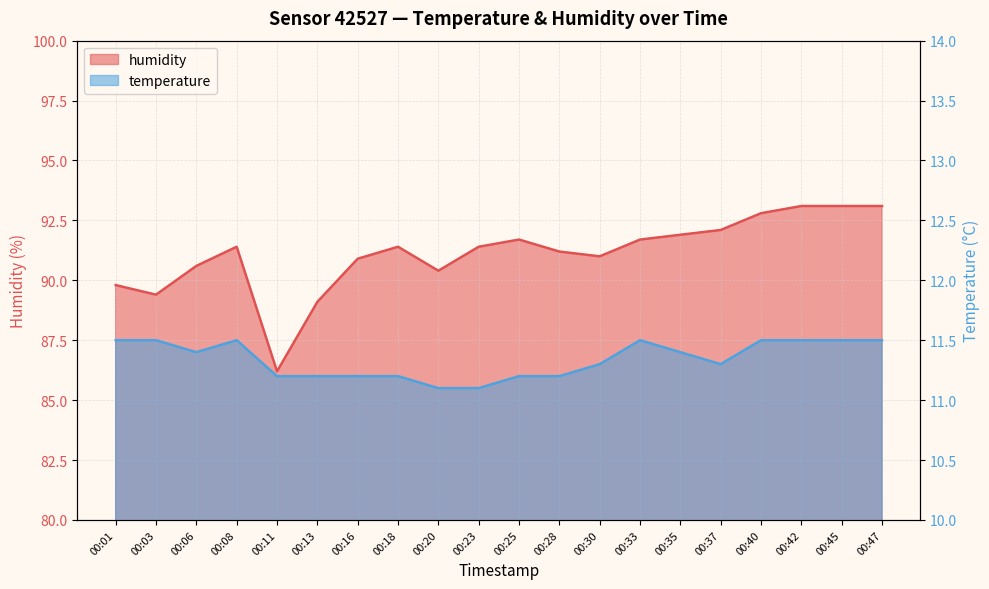

The temperature series shows 18.4 at 00:18. True or false?

False